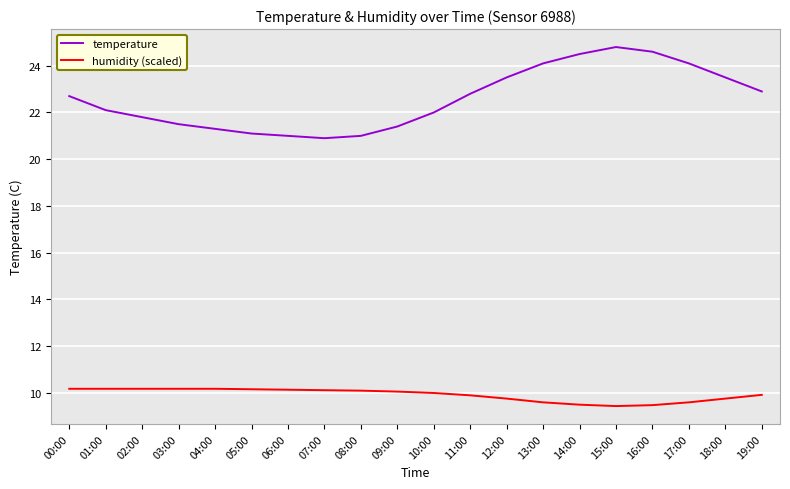

List the series in order of their overall mean, lowest first.

humidity (scaled), temperature